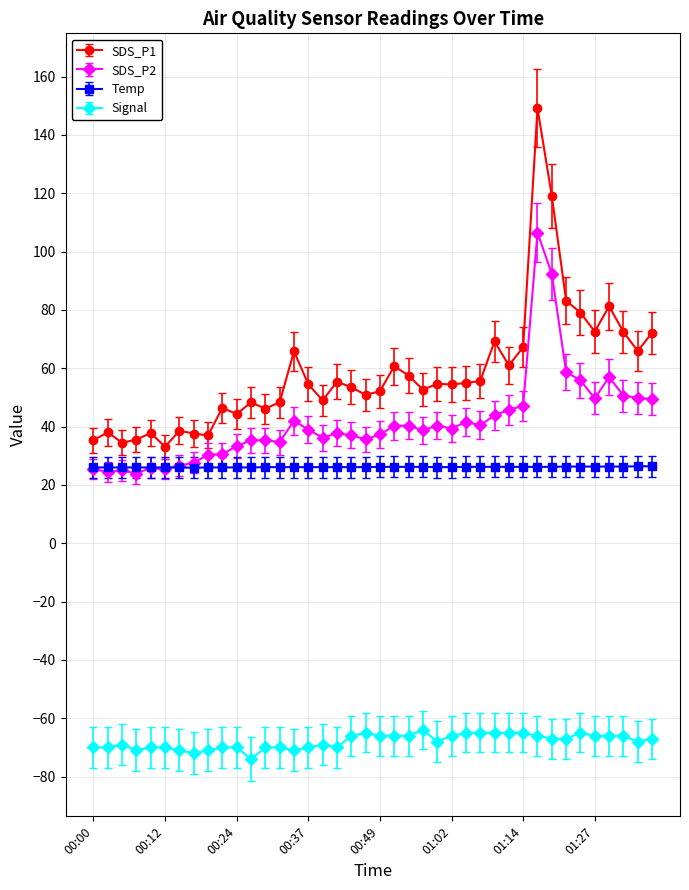

Which series has the largest total across all categories?

SDS_P1